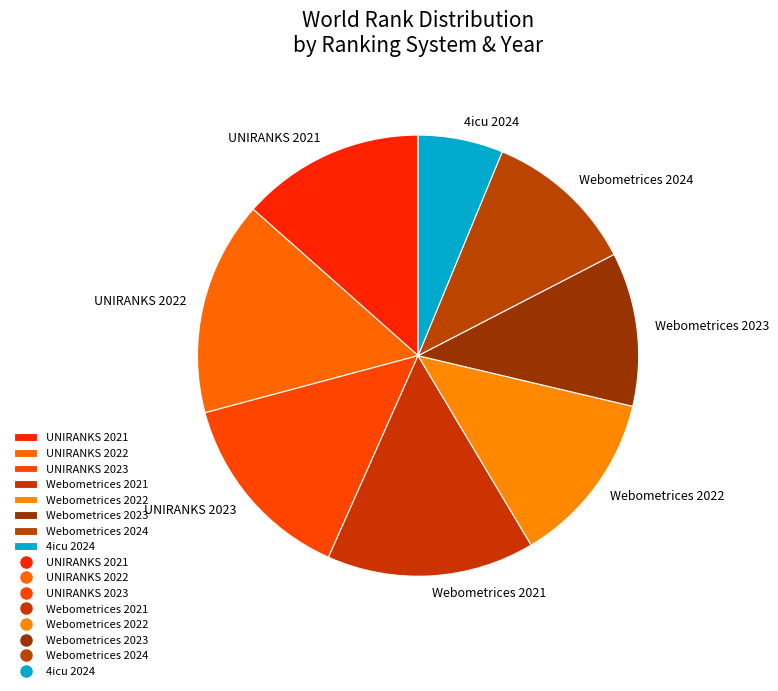

Which has a higher value, Webometrices 2021 or Webometrices 2023?

Webometrices 2021